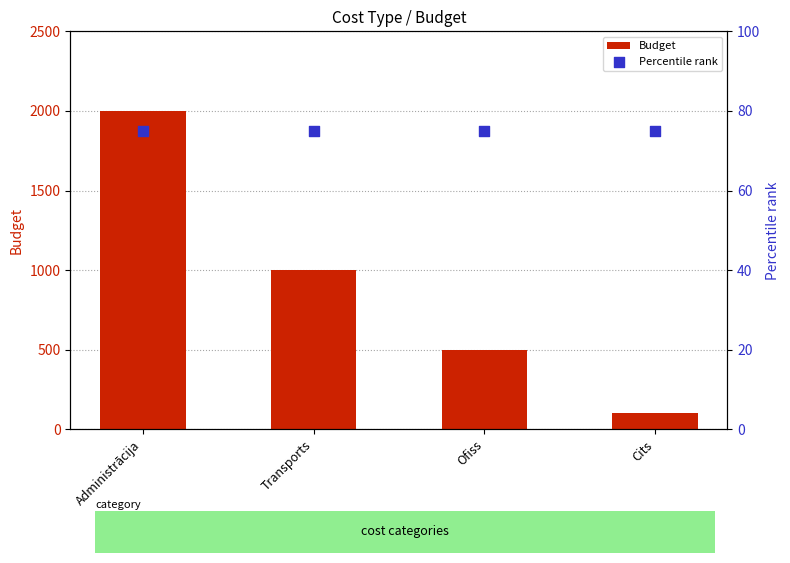

Is the value of Budget at Transports greater than the value of Percentile rank at Cits?

Yes